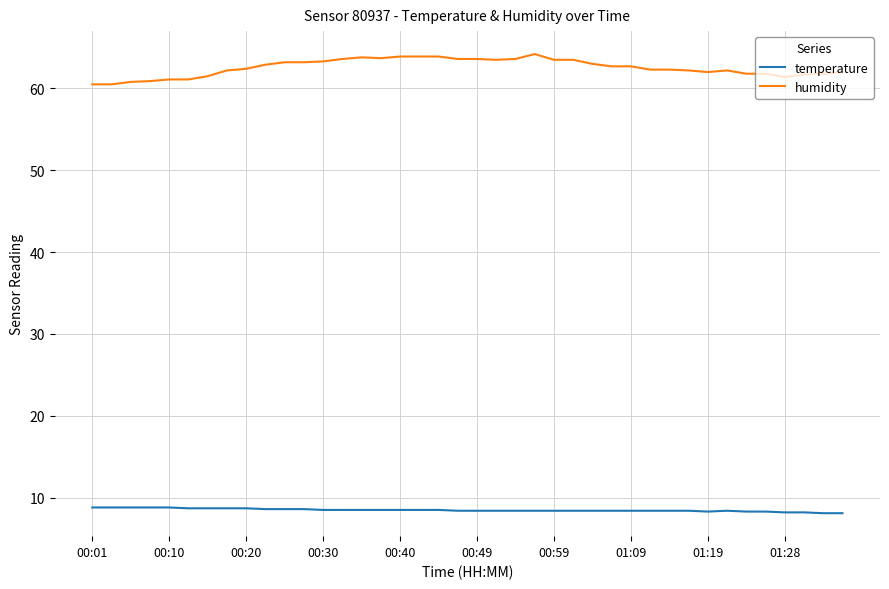

True or false: temperature and humidity intersect in this chart.

False